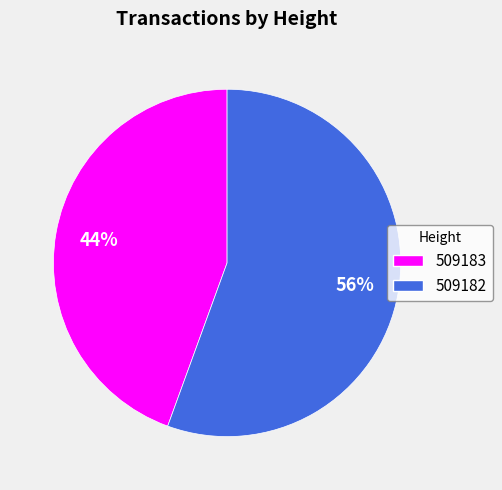

Rank the categories by value from highest to lowest.

509182, 509183